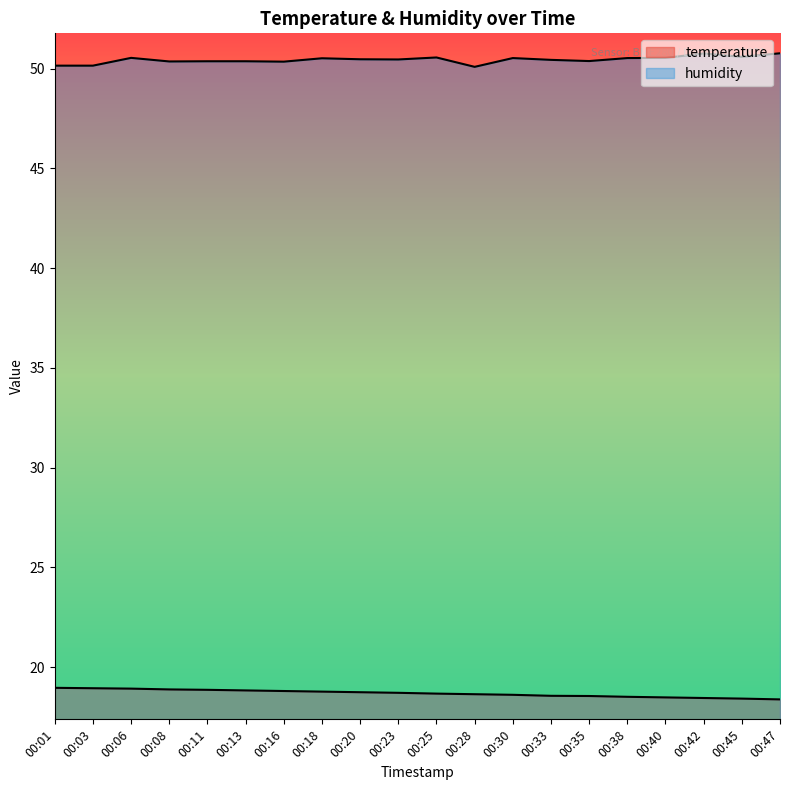

True or false: humidity and temperature cross at least once.

False